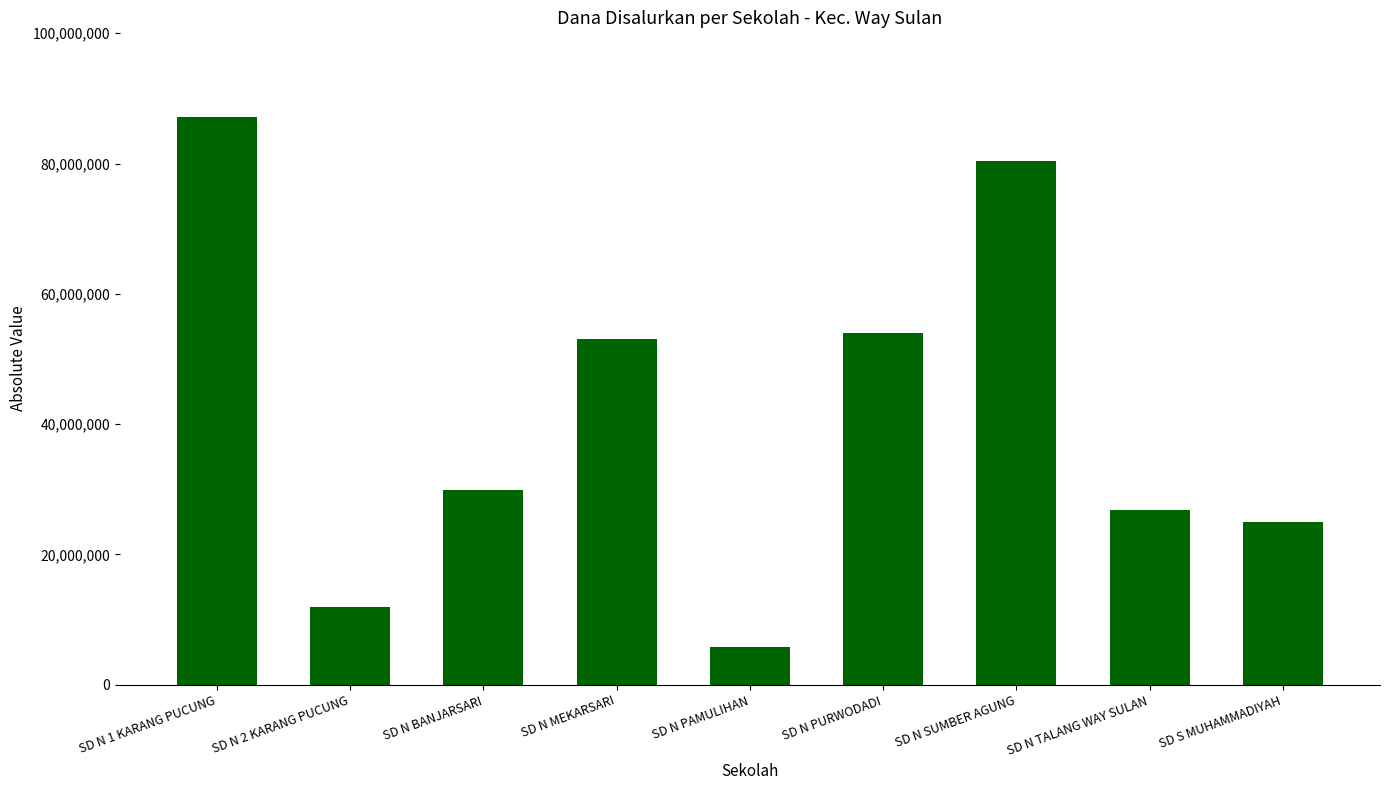

Which category has the highest value across all series?

SD N 1 KARANG PUCUNG